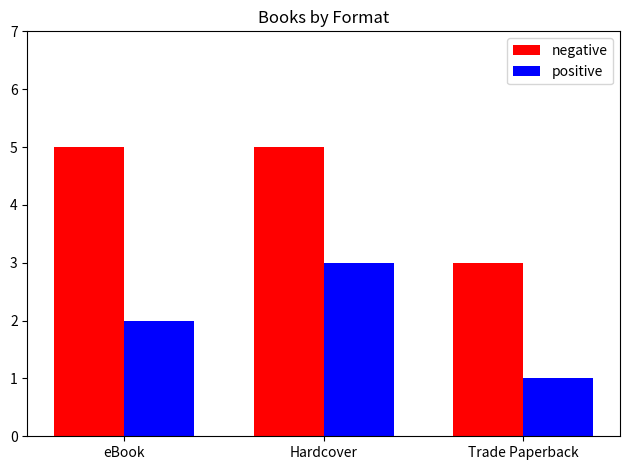

How many series are shown in this chart?

2